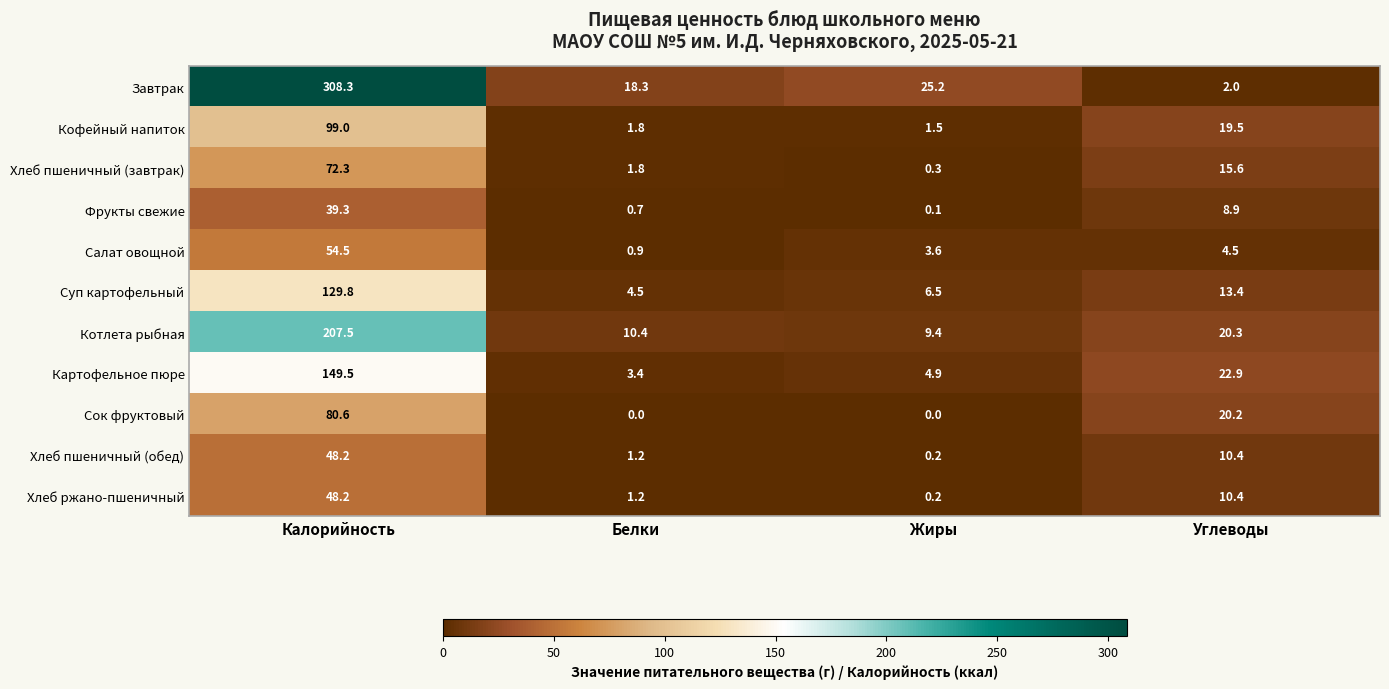

How many categories are shown in the chart?

4